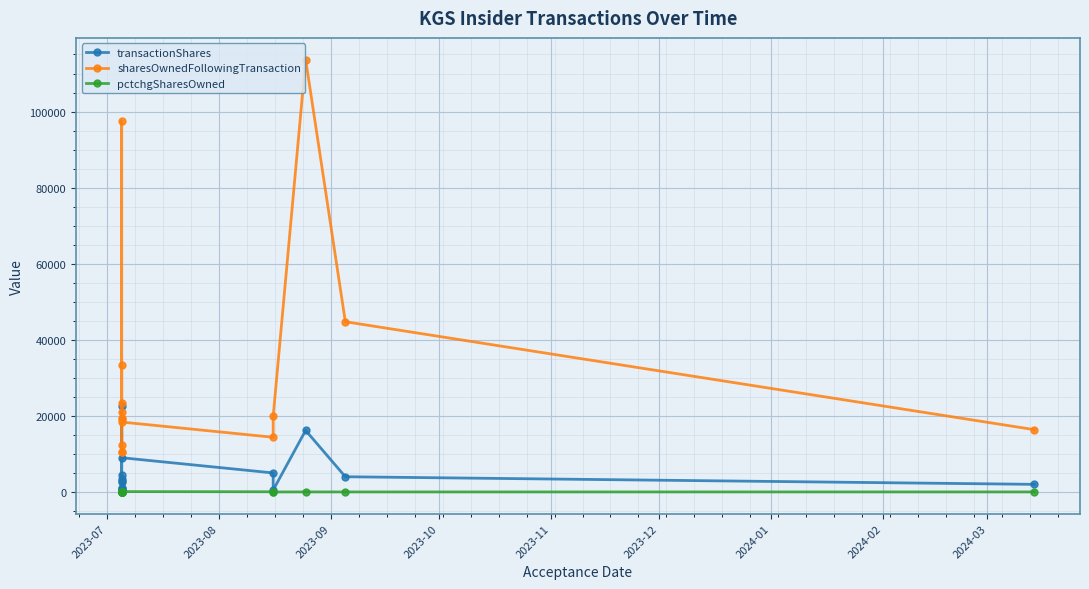

What is the maximum value shown in the chart?

113680